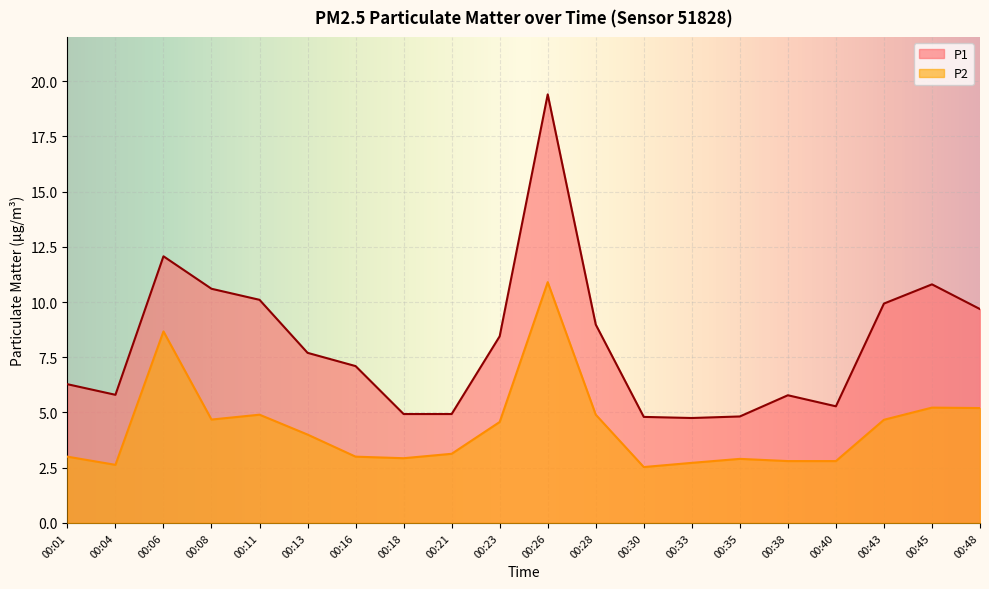

How many interior local valleys does the P2 series have?

4